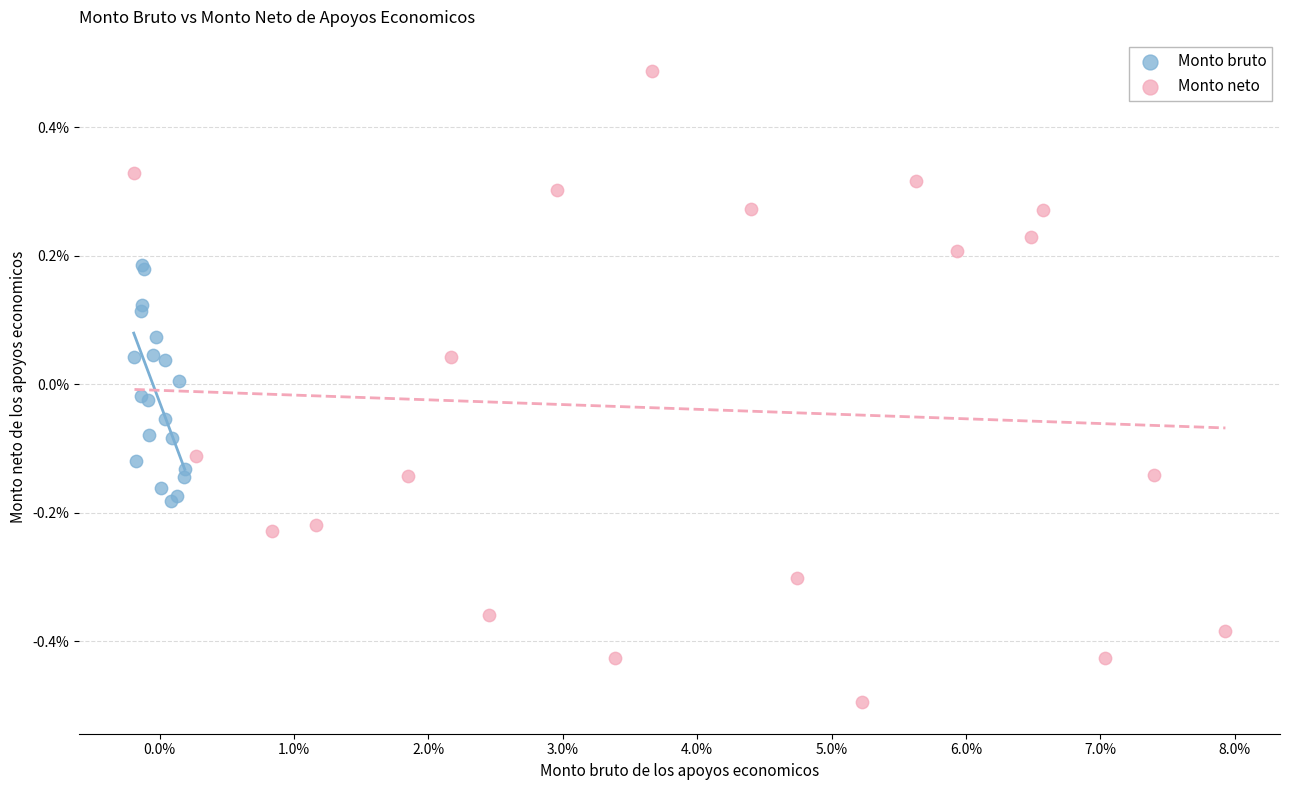

What are all the series names shown in the legend?

Monto bruto, Monto neto